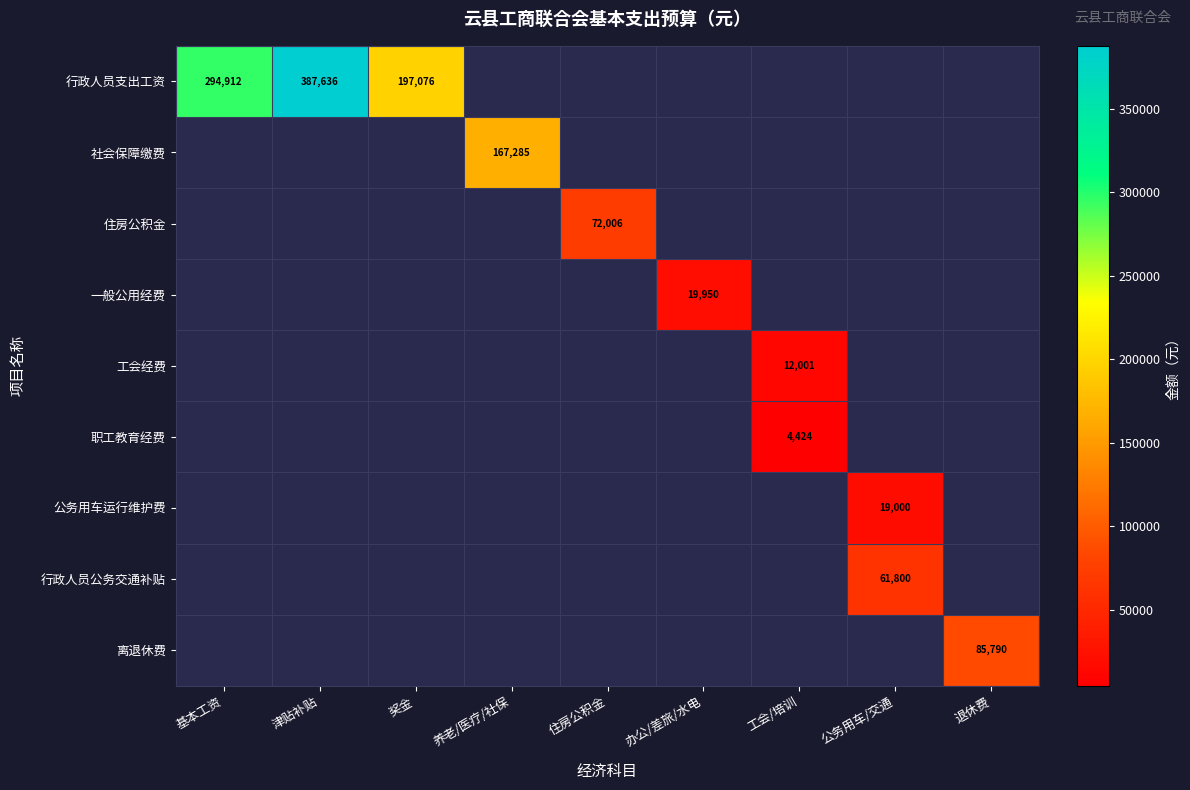

Which label corresponds to the smallest value in the chart?

工会/培训